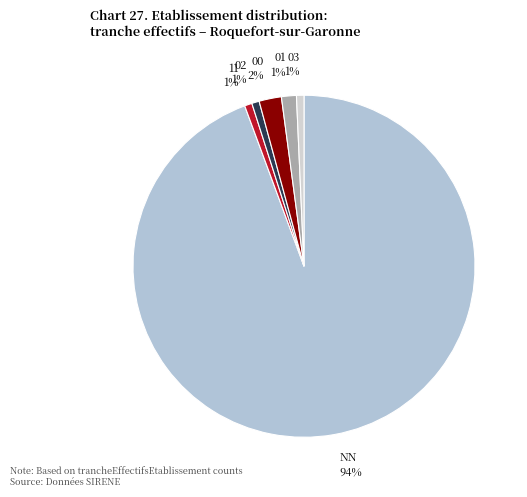

To the nearest percent, what is the combined percentage of 11 and 00?

3%